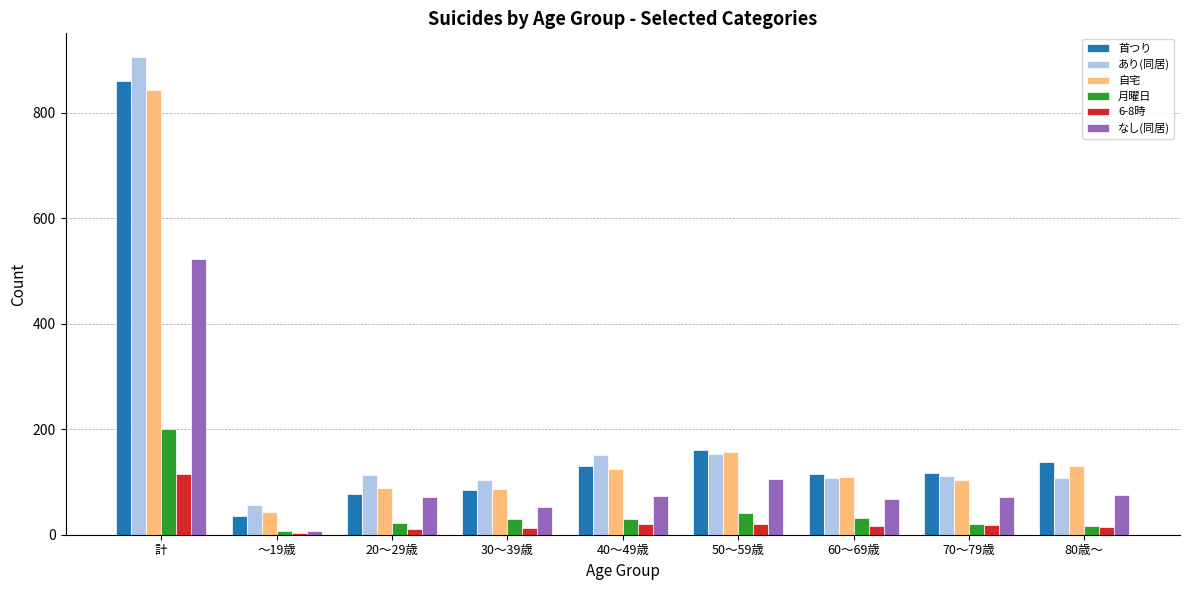

What position from the left is 40～49歳?

5